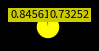

Does any single category account for the majority?

Yes